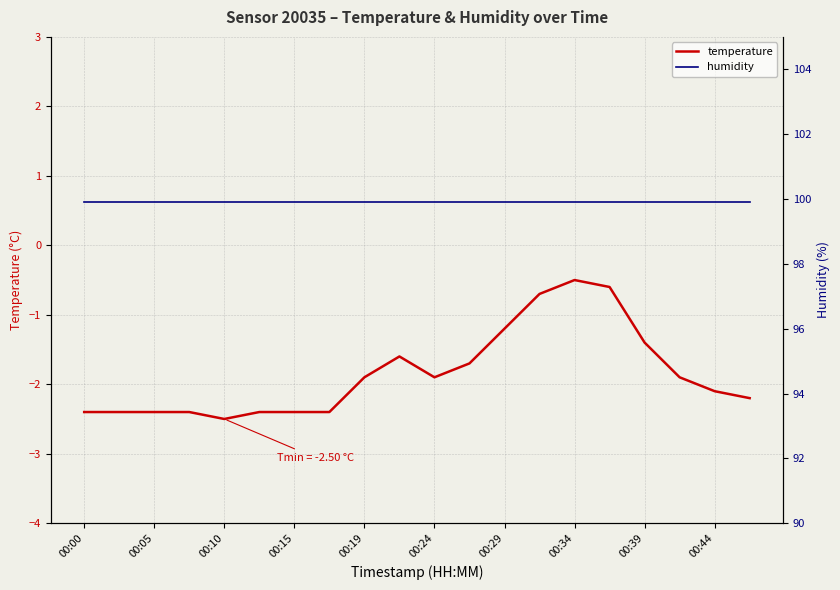

What is the value of the humidity point at the 3rd from the left?

99.9